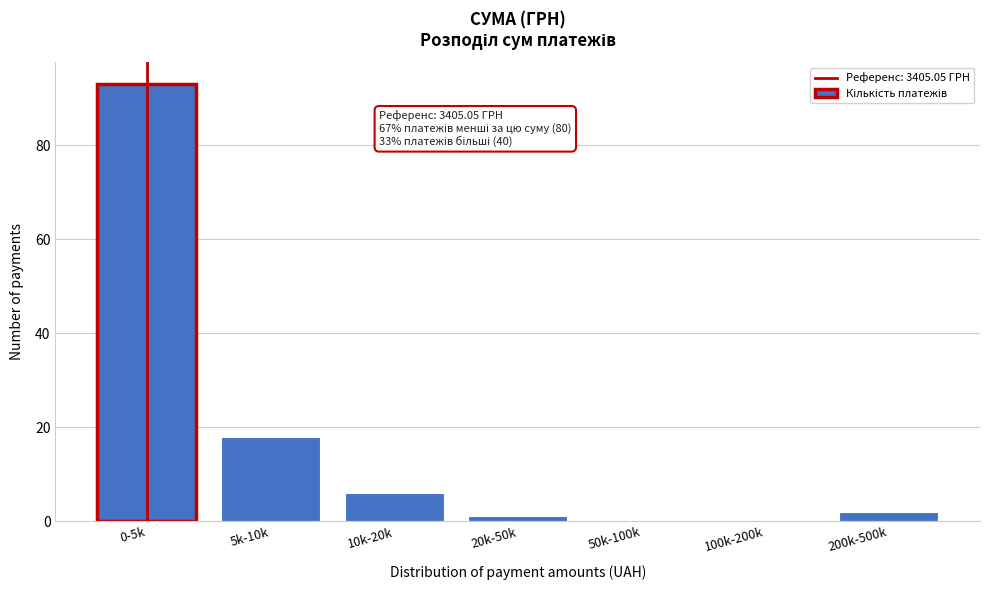

Reading right to left, what are all the values shown in this chart?

200k-500k=2	100k-200k=0	50k-100k=0	20k-50k=1	10k-20k=6	5k-10k=18	0-5k=93